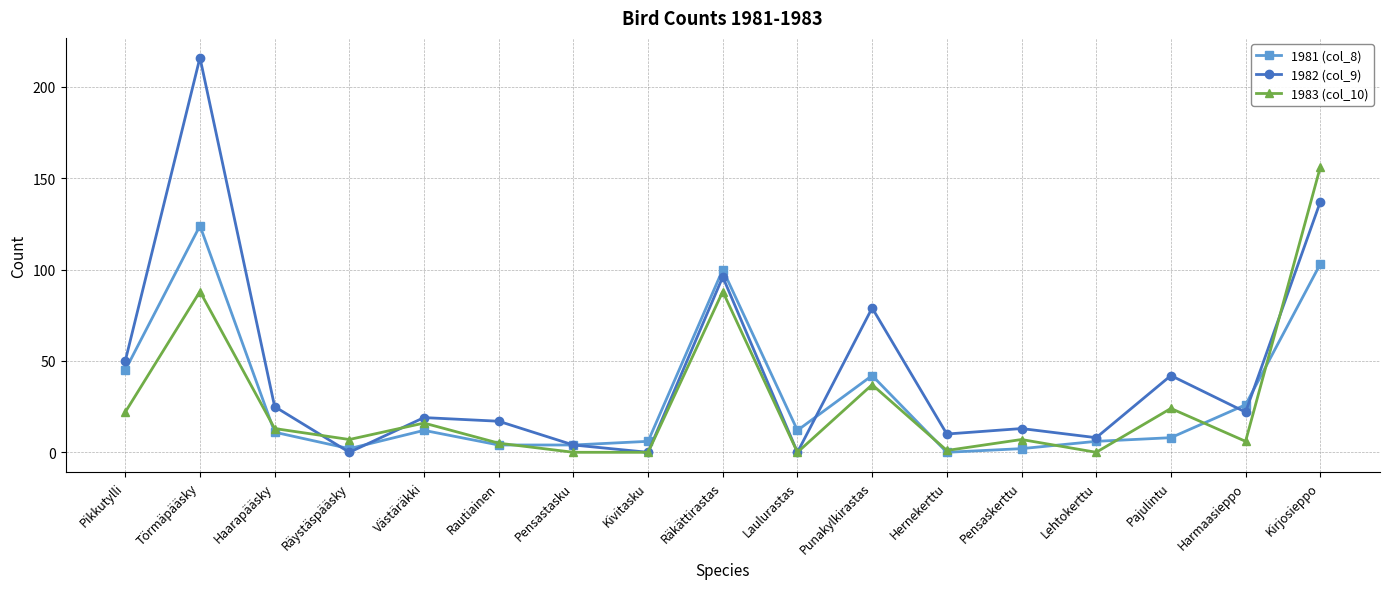

Does the chart have visible grid lines?

Yes